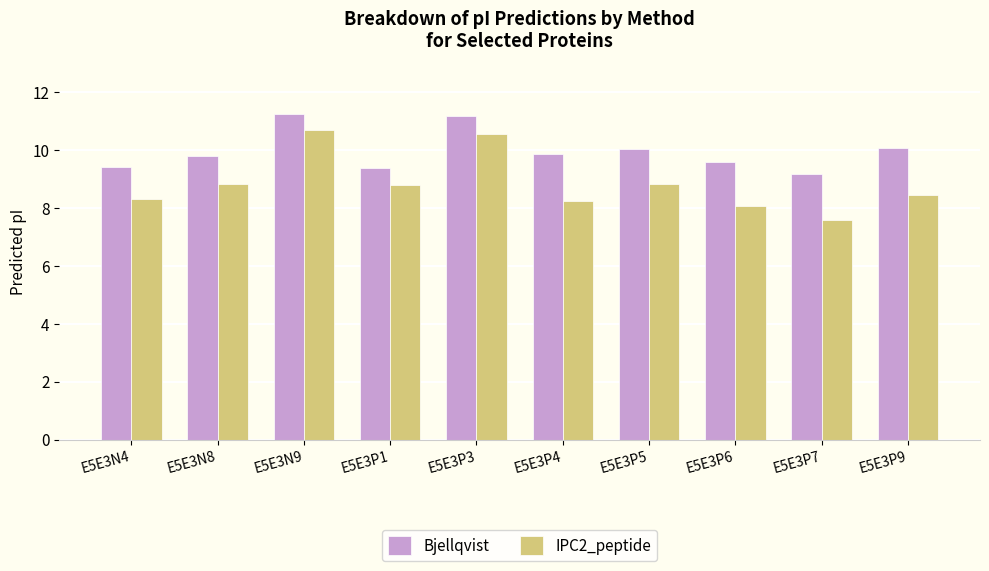

What is the approximate value of IPC2_peptide at E5E3P1?

8.8